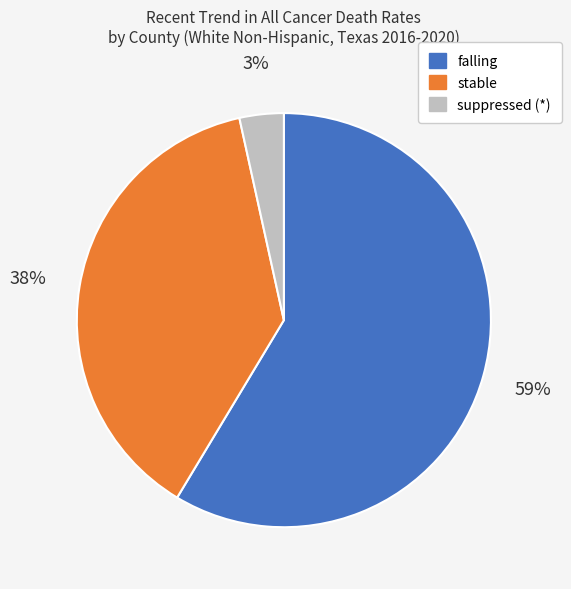

Does any single category account for the majority?

Yes